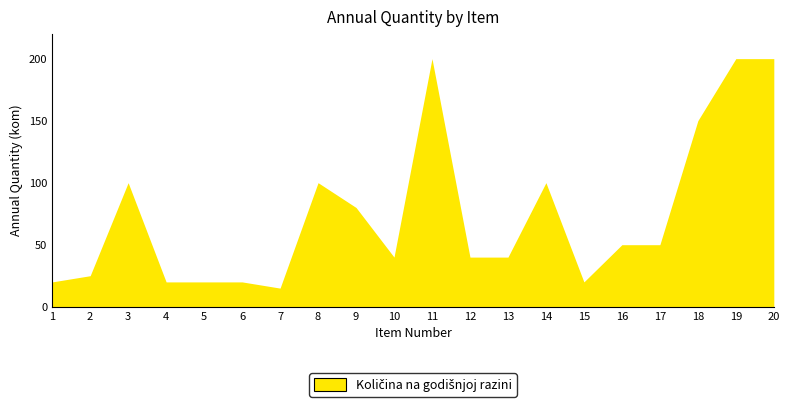

What is the difference between the maximum and minimum values?

185